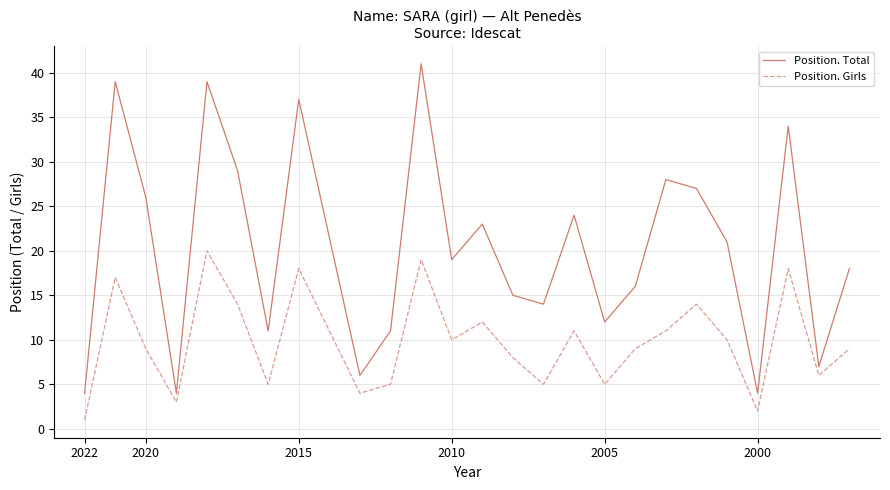

List the series in order of their peak value, lowest first.

Position. Girls, Position. Total